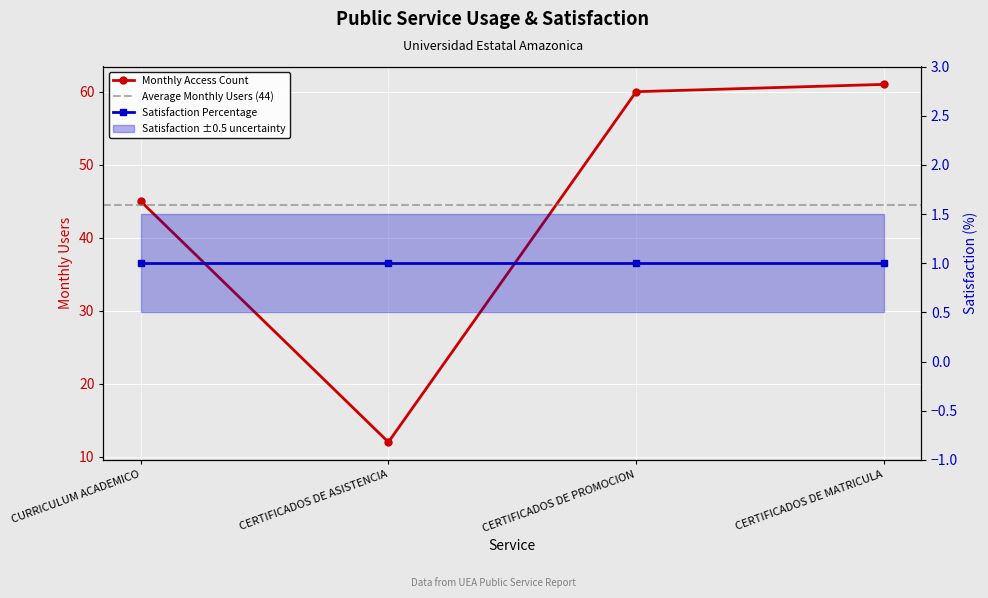

What is the minimum value shown in the chart?

12